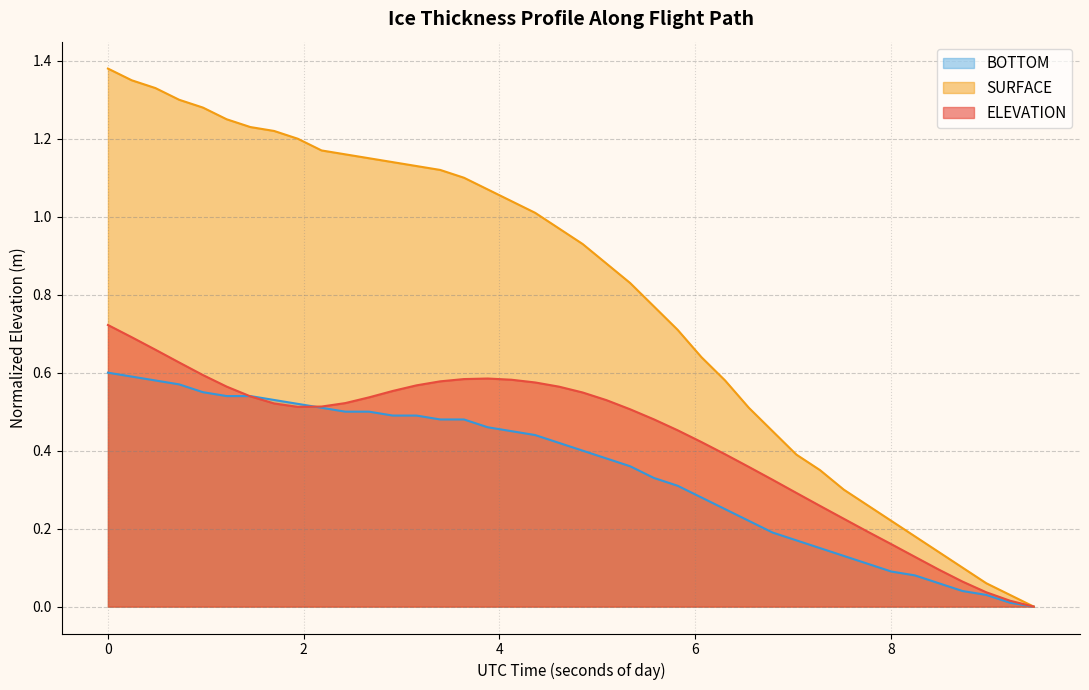

Is the value of SURFACE at 64302.7948 greater than the value of ELEVATION at 64302.3096?

Yes